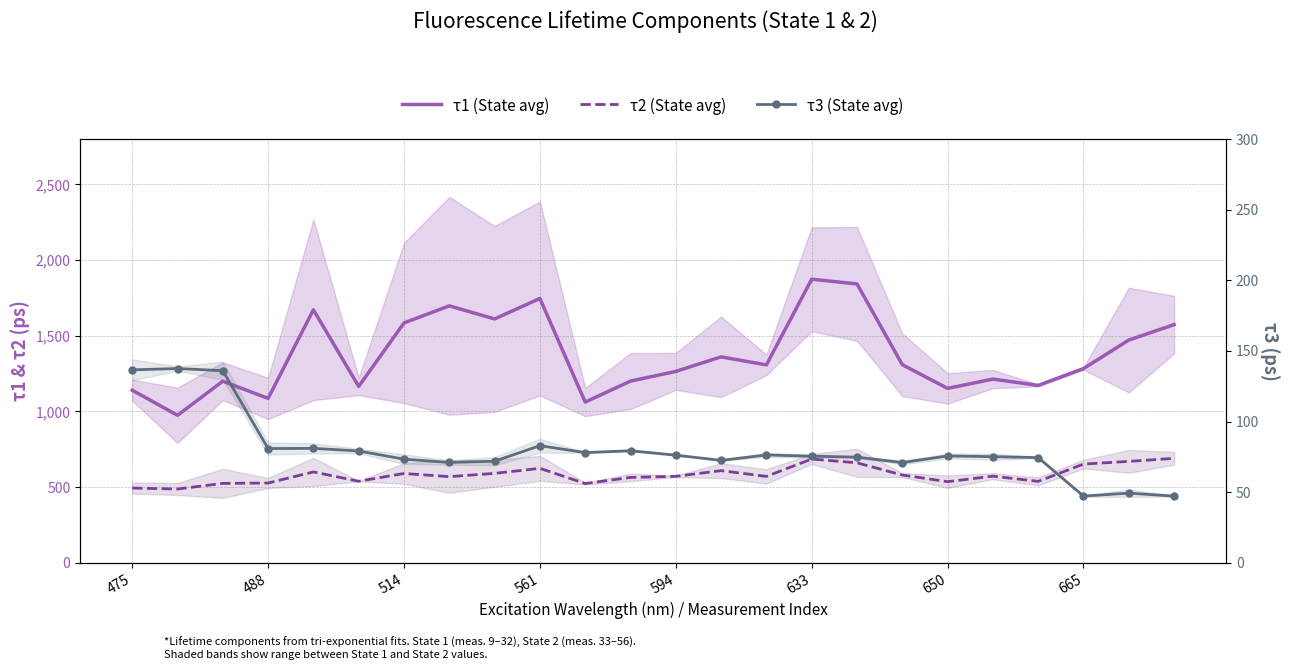

In τ2 (State avg), how many points are lower than both neighbors (excluding endpoints)?

7